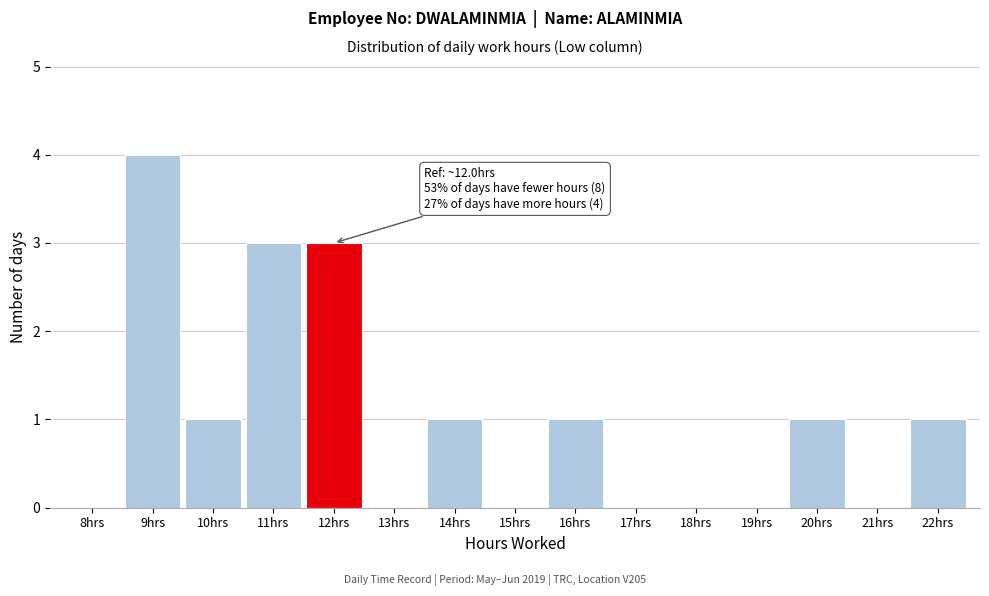

Reading left to right, list all the values displayed in this chart.

8hrs=0	9hrs=4	10hrs=1	11hrs=3	12hrs=3	13hrs=0	14hrs=1	15hrs=0	16hrs=1	17hrs=0	18hrs=0	19hrs=0	20hrs=1	21hrs=0	22hrs=1